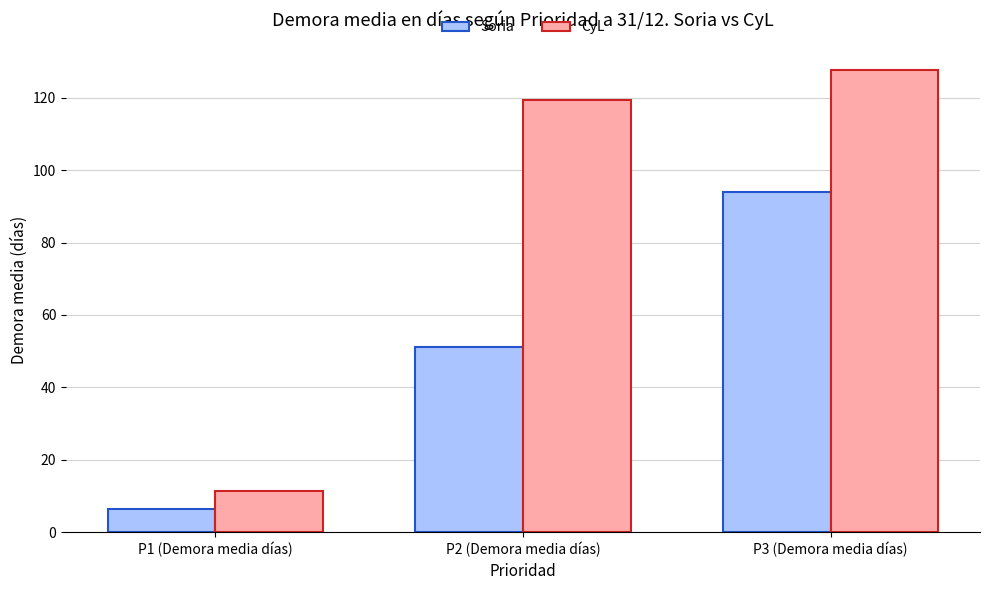

How many data points in Soria are less than 51?

1